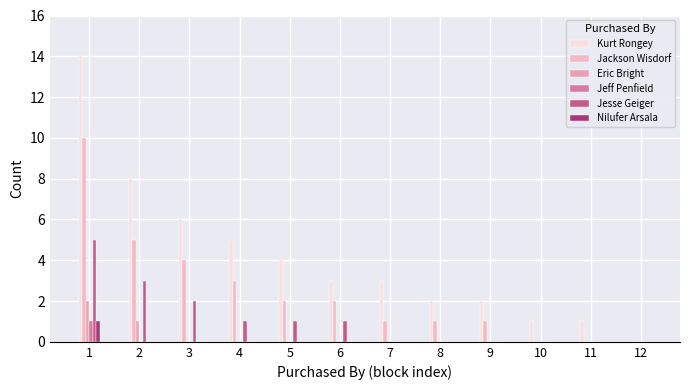

What is the difference between the Nilufer Arsala values at 1 and 8?

1